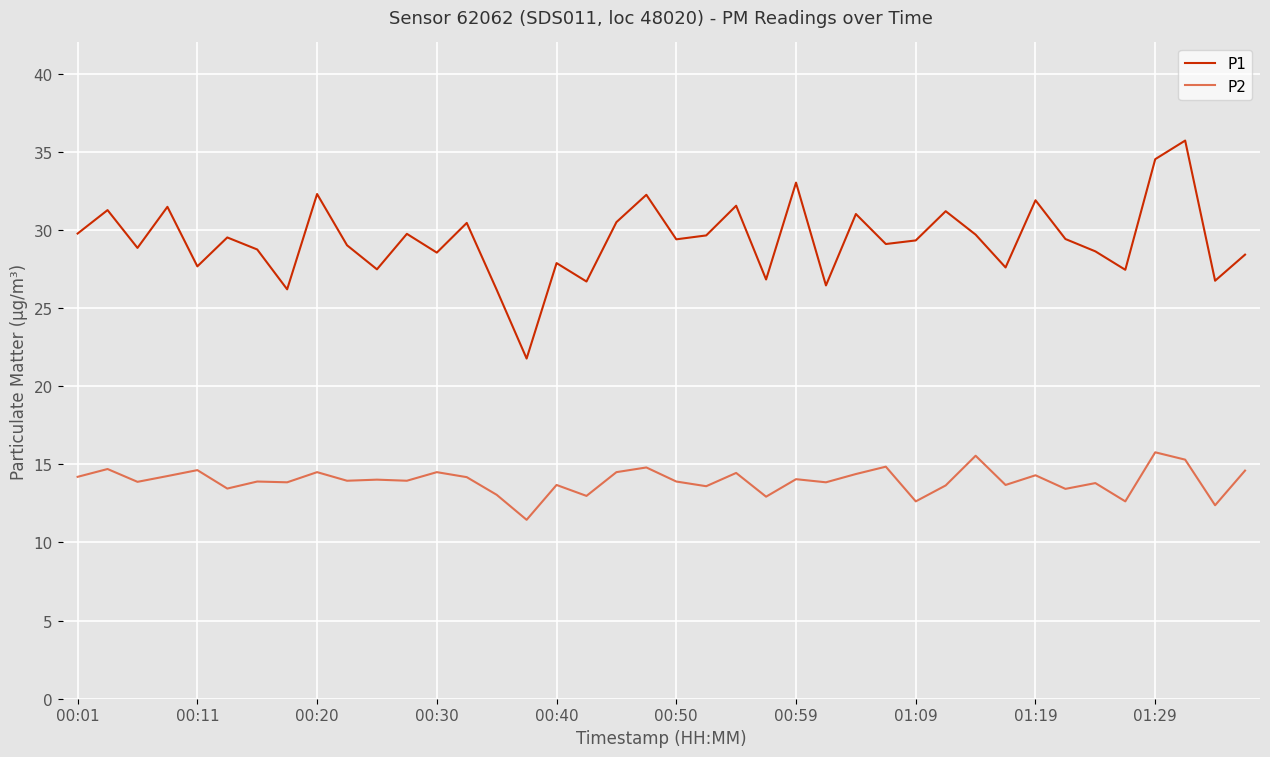

What is the highest value of the P2 series?

15.8